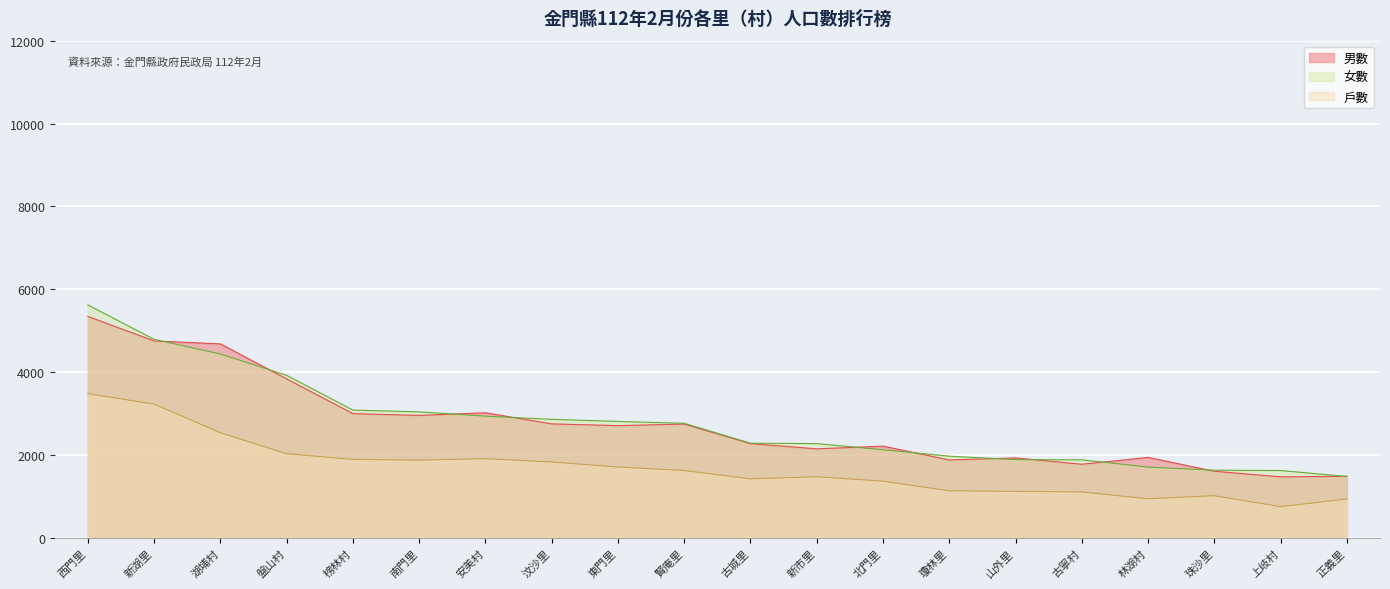

Reading left to right, extract all data points from this chart.

戶數: 3485	3233	2541	2036	1899	1882	1917	1837	1716	1631	1430	1481	1375	1142	1128	1114	949	1024	760	944
男數: 5349	4756	4686	3842	3004	2960	3024	2756	2714	2751	2280	2154	2219	1886	1935	1782	1947	1614	1478	1492
女數: 5626	4795	4442	3927	3089	3046	2942	2866	2816	2770	2290	2281	2132	1977	1894	1889	1714	1638	1631	1488